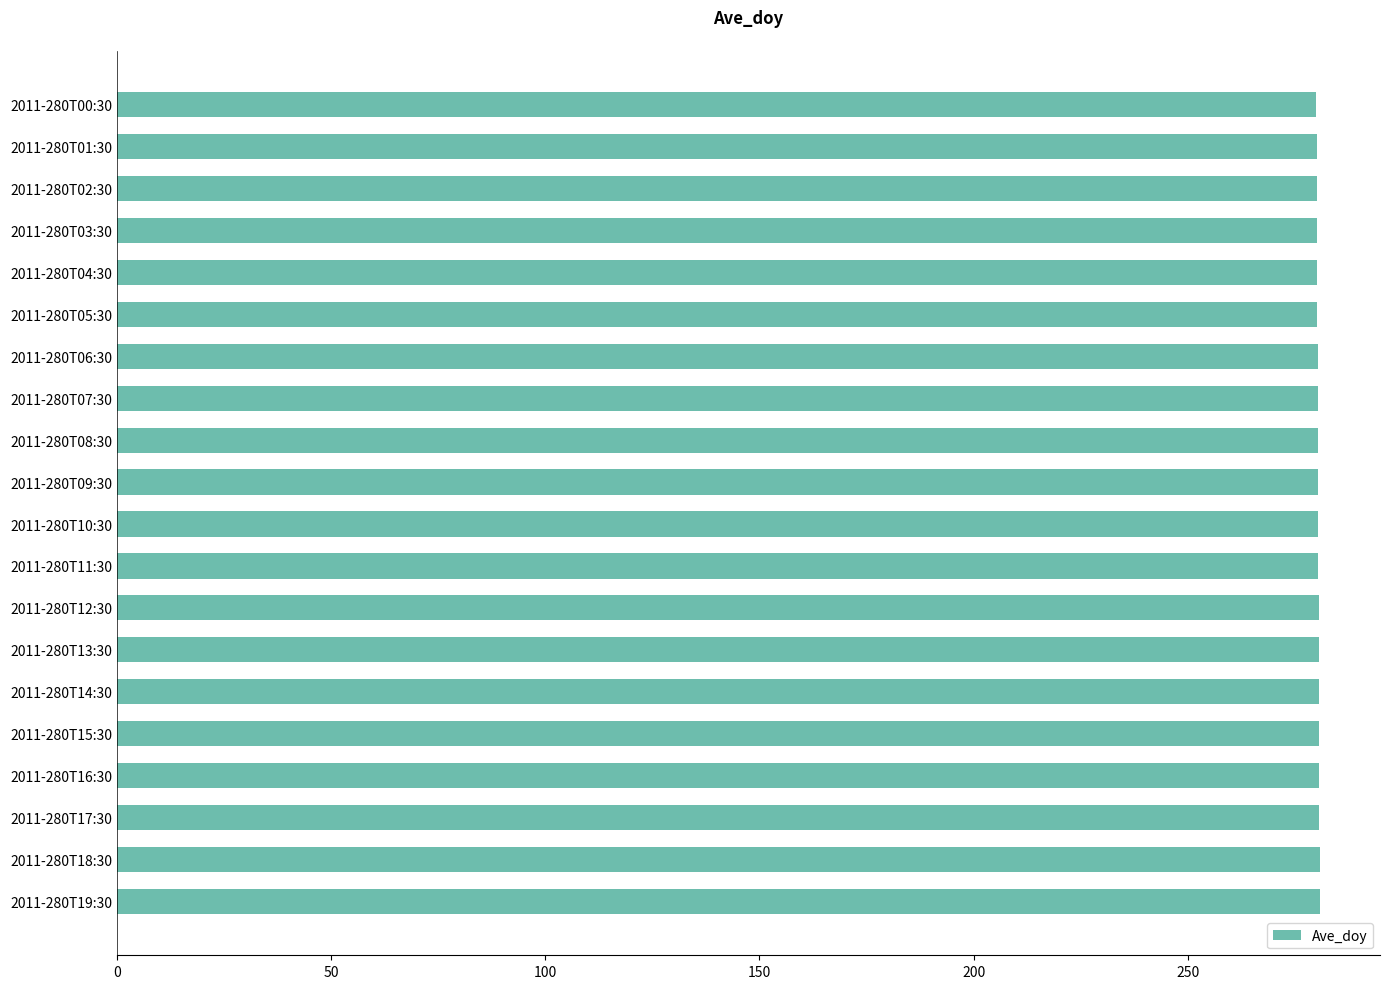

Are the bars grouped side by side (vs. stacked)?

No